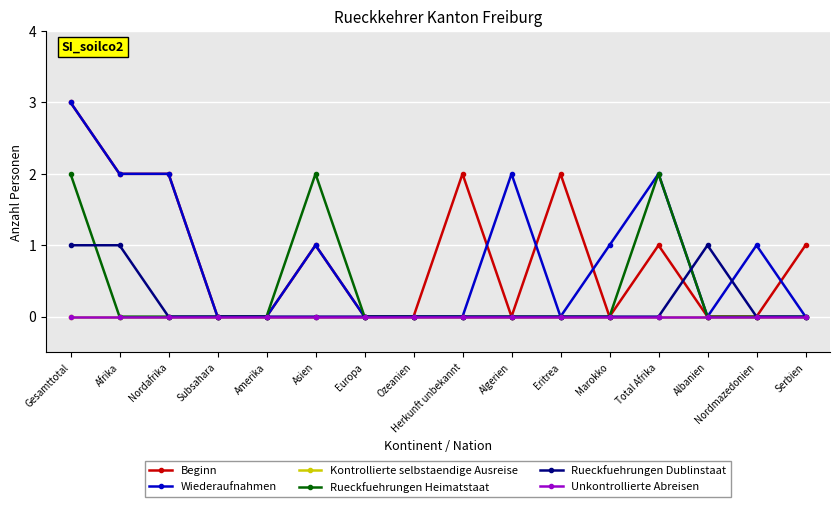

Is this an area chart (filled region under the line)?

No